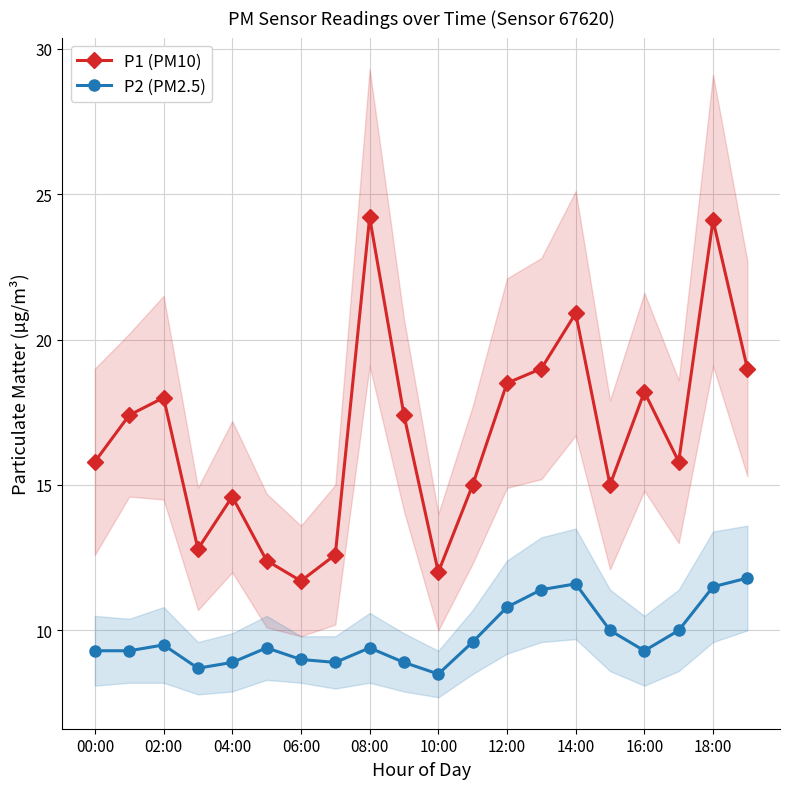

Is it true that P1 (PM10) equals 12.6 at 12:00?

False